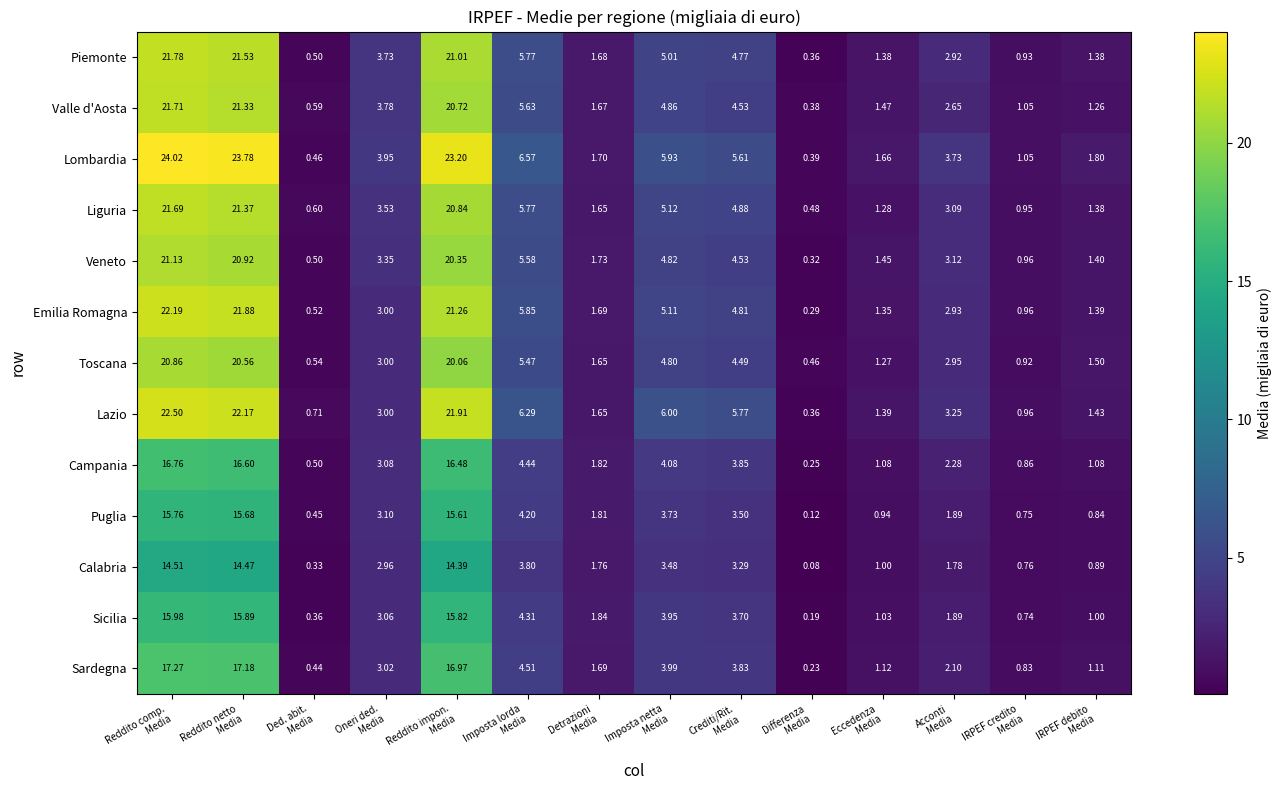

At which category is the sum across all series the highest?

Reddito comp.
Media